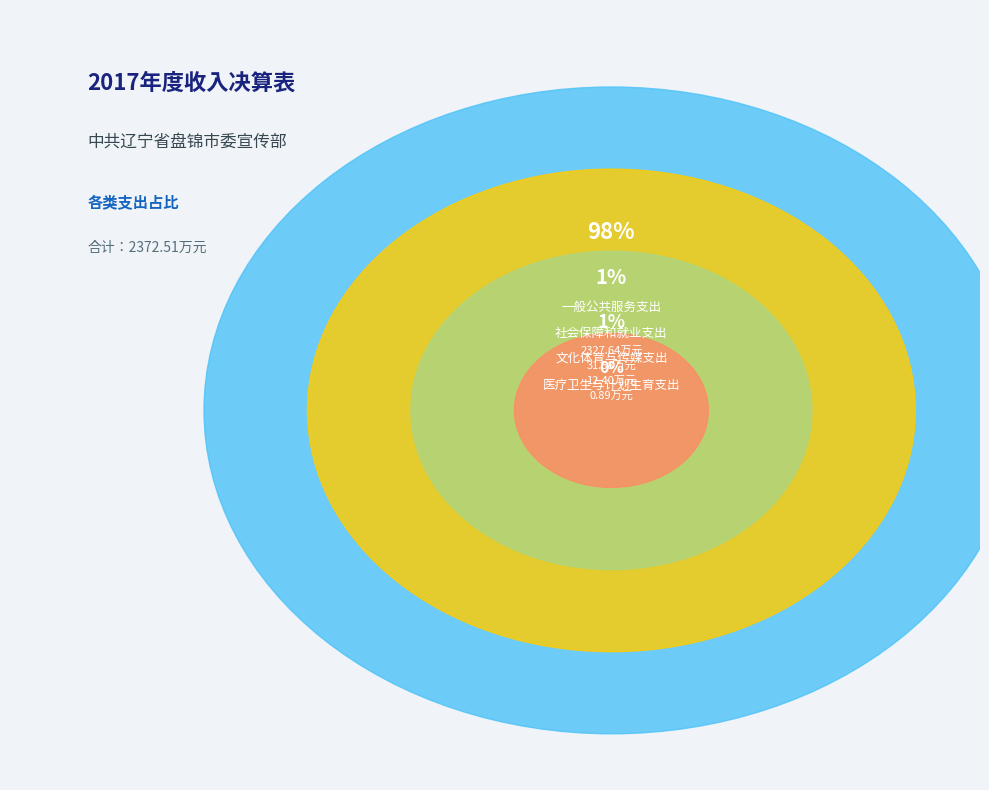

Which category has the smallest portion of the pie?

医疗卫生与计划生育支出